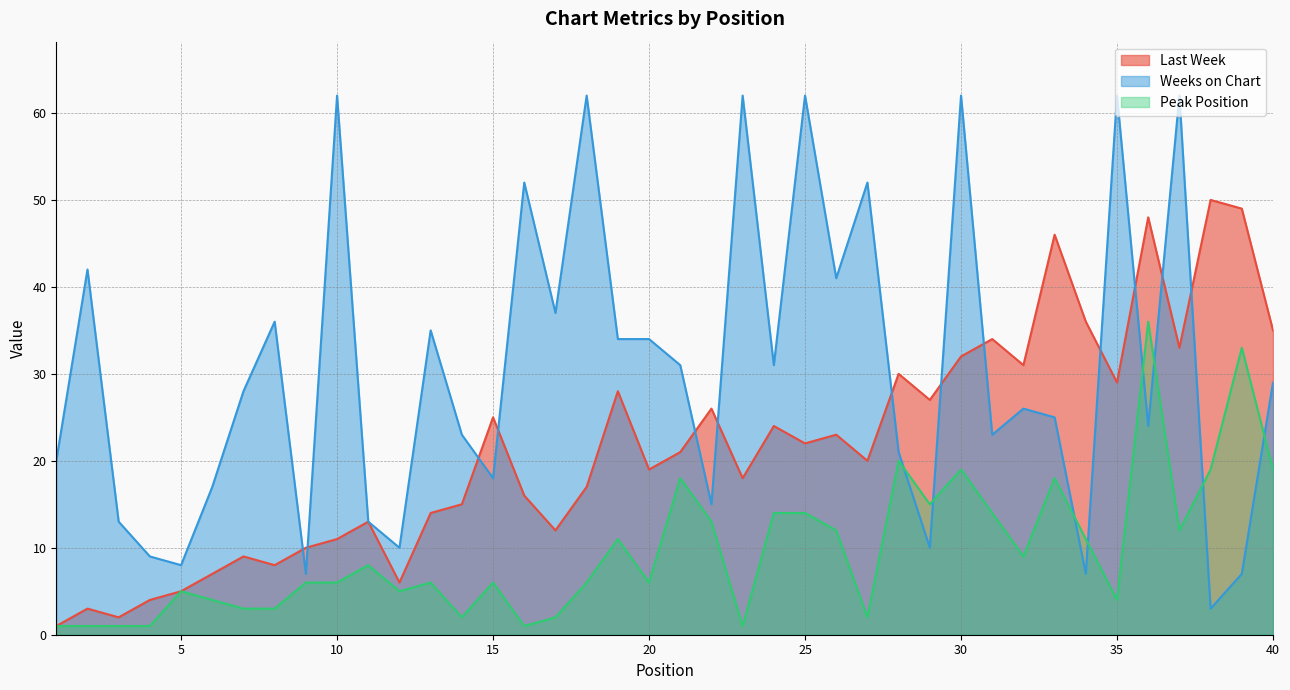

What is the total value across all series at 17?

51